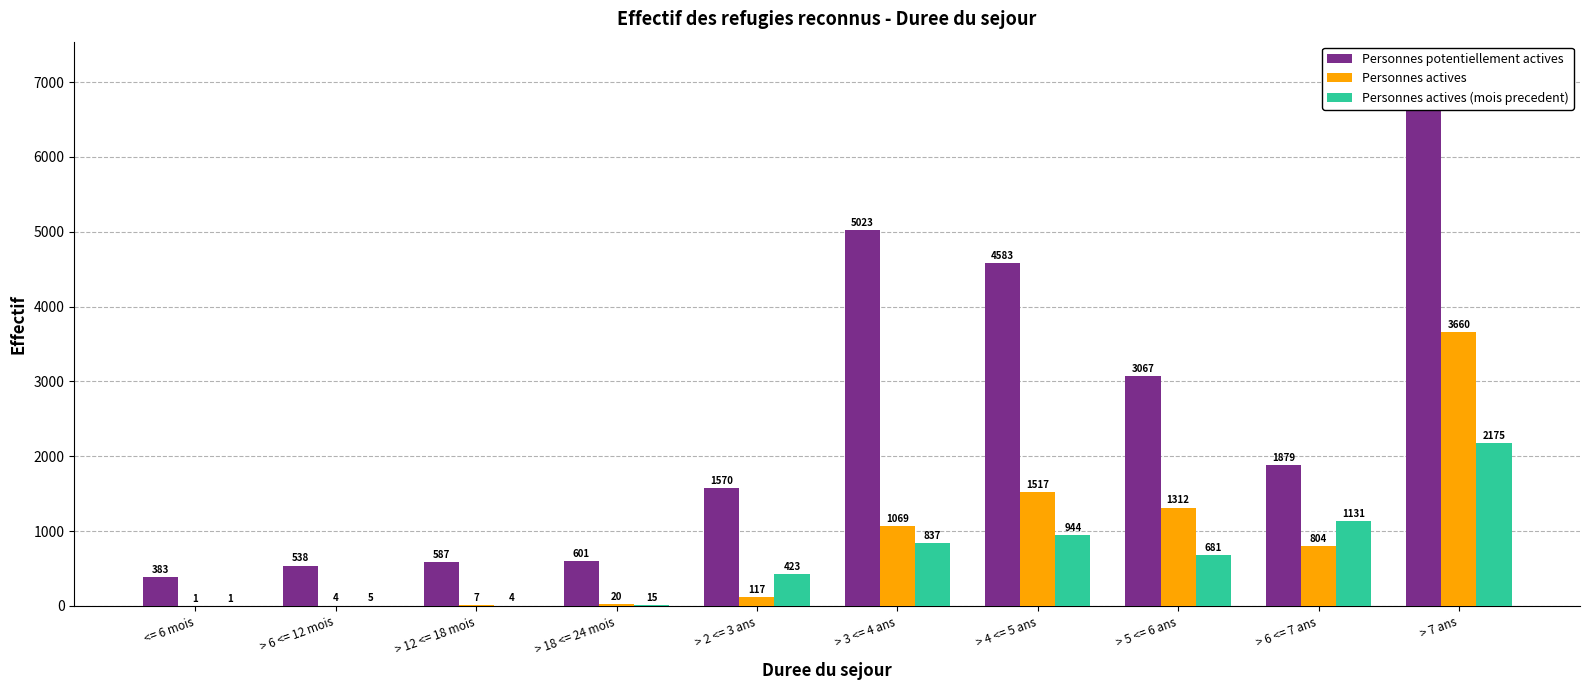

Does the chart contain any negative values?

No